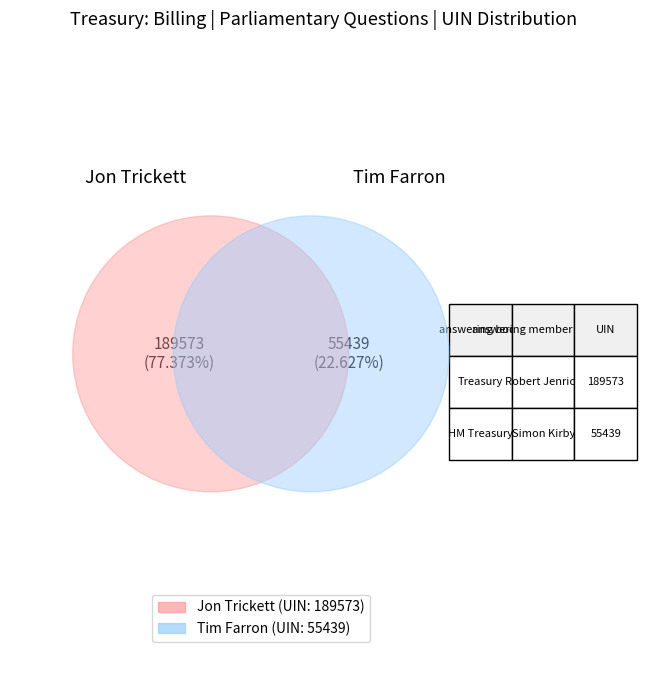

How many slices are in this pie chart?

2